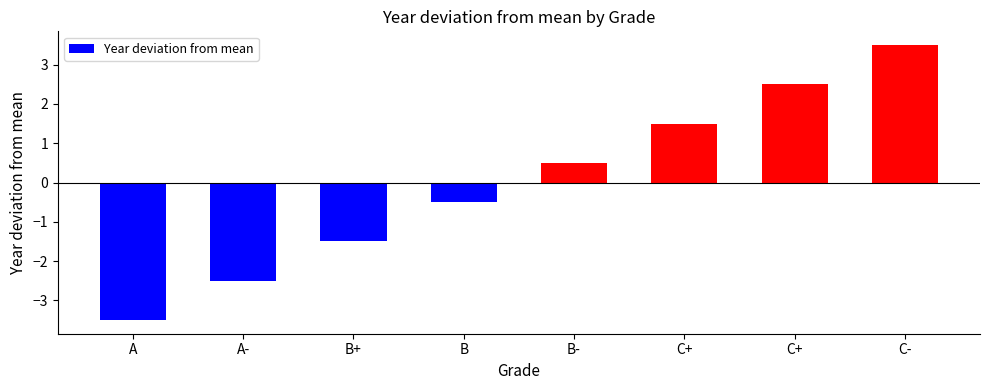

How many data points are above 0?

4